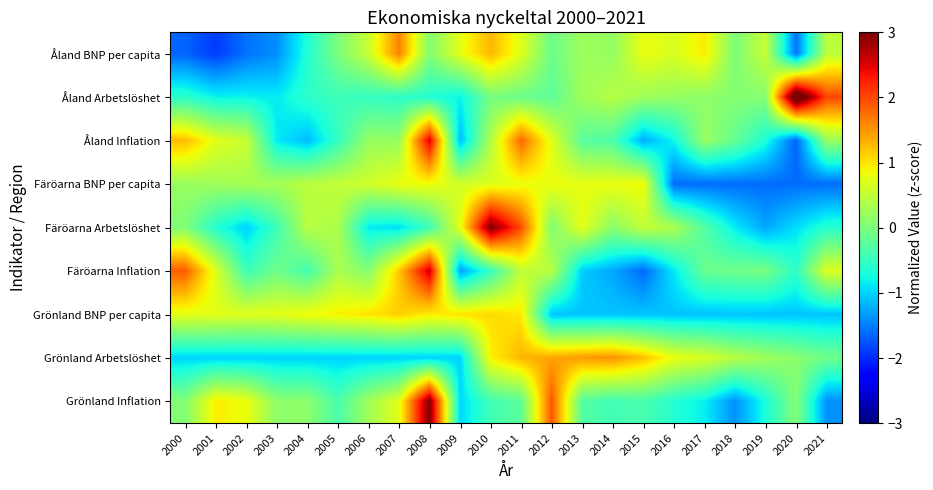

Rank the series at 2020 from lowest to highest value.

Åland Inflation, Färöarna BNP per capita, Åland BNP per capita, Grönland BNP per capita, Färöarna Arbetslöshet, Färöarna Inflation, Grönland Inflation, Grönland Arbetslöshet, Åland Arbetslöshet